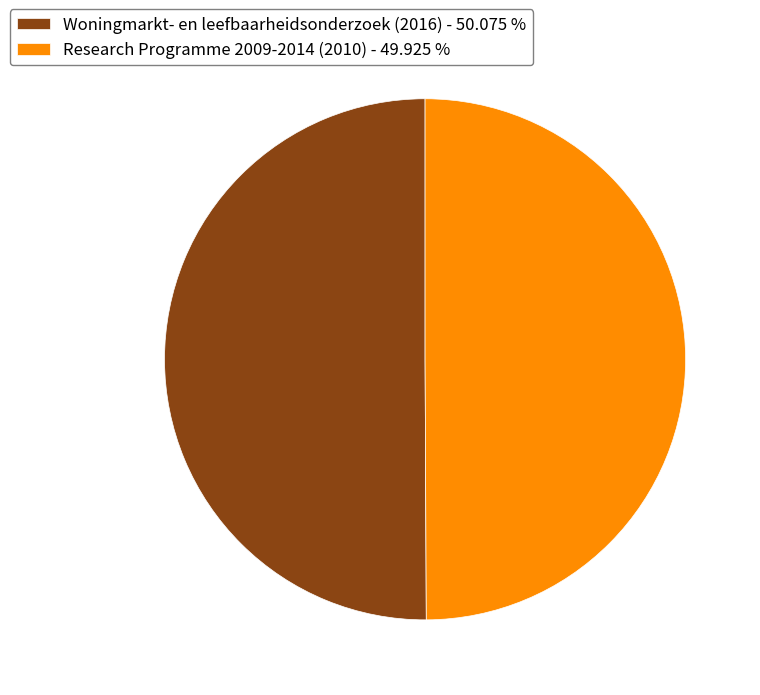

What is the ratio of the value at Research Programme 2009-2014 (2010) - 49.925 % to the value at Woningmarkt- en leefbaarheidsonderzoek (2016) - 50.075 %?

1.0